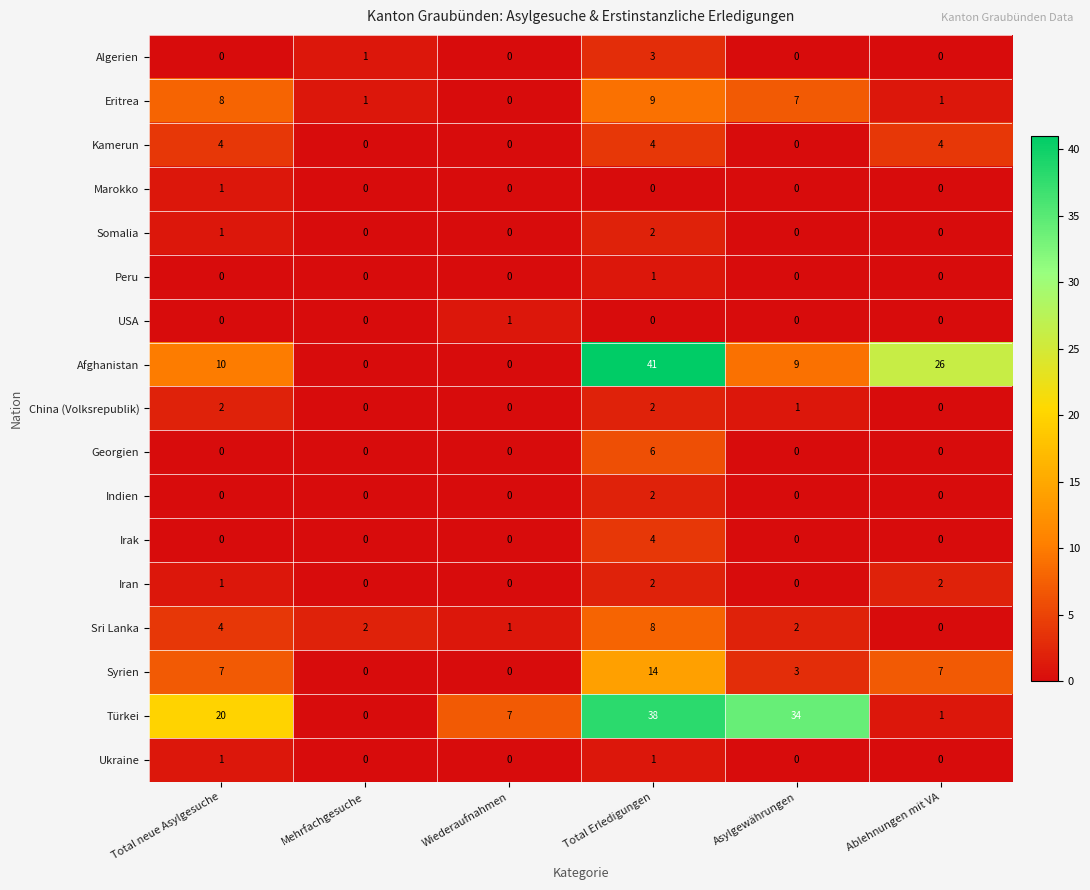

Which series changed the most between Total neue Asylgesuche and Total Erledigungen?

Afghanistan